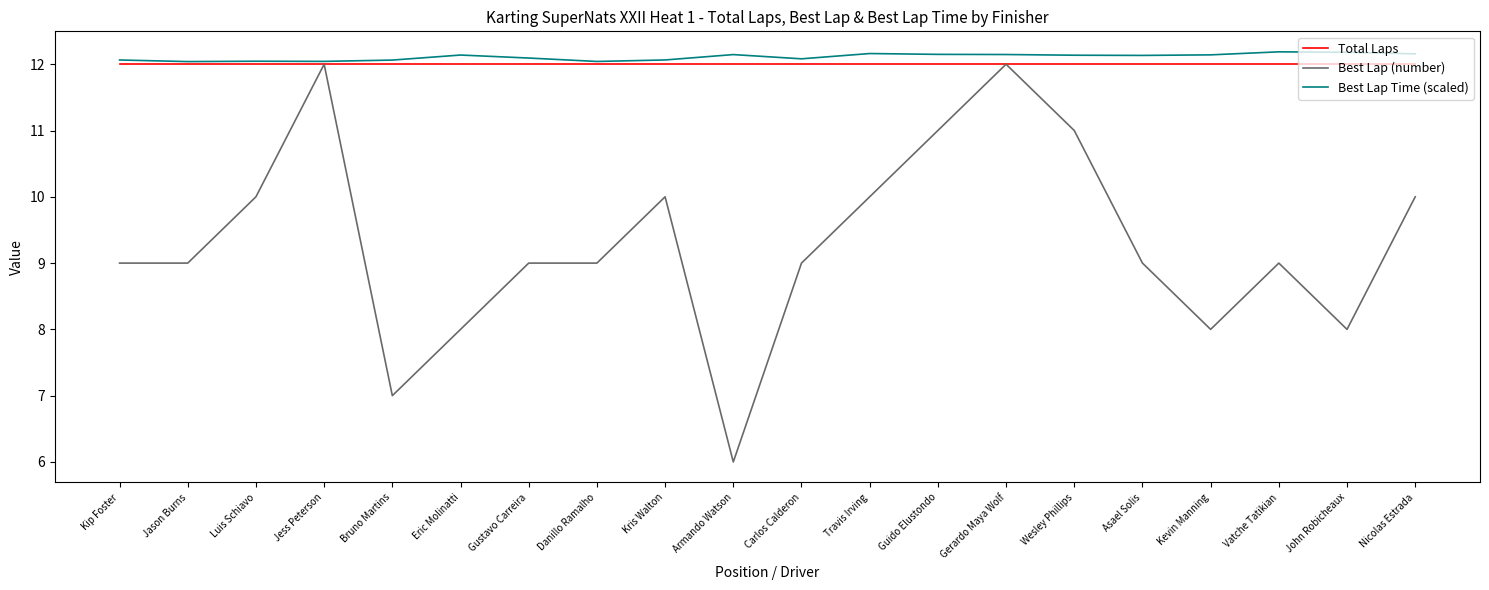

Which category has the lowest value across all series?

Armando Watson